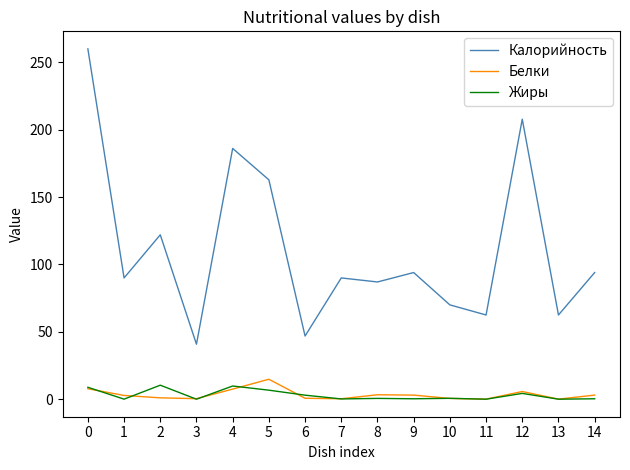

What are all the series names shown in the legend?

Калорийность, Белки, Жиры